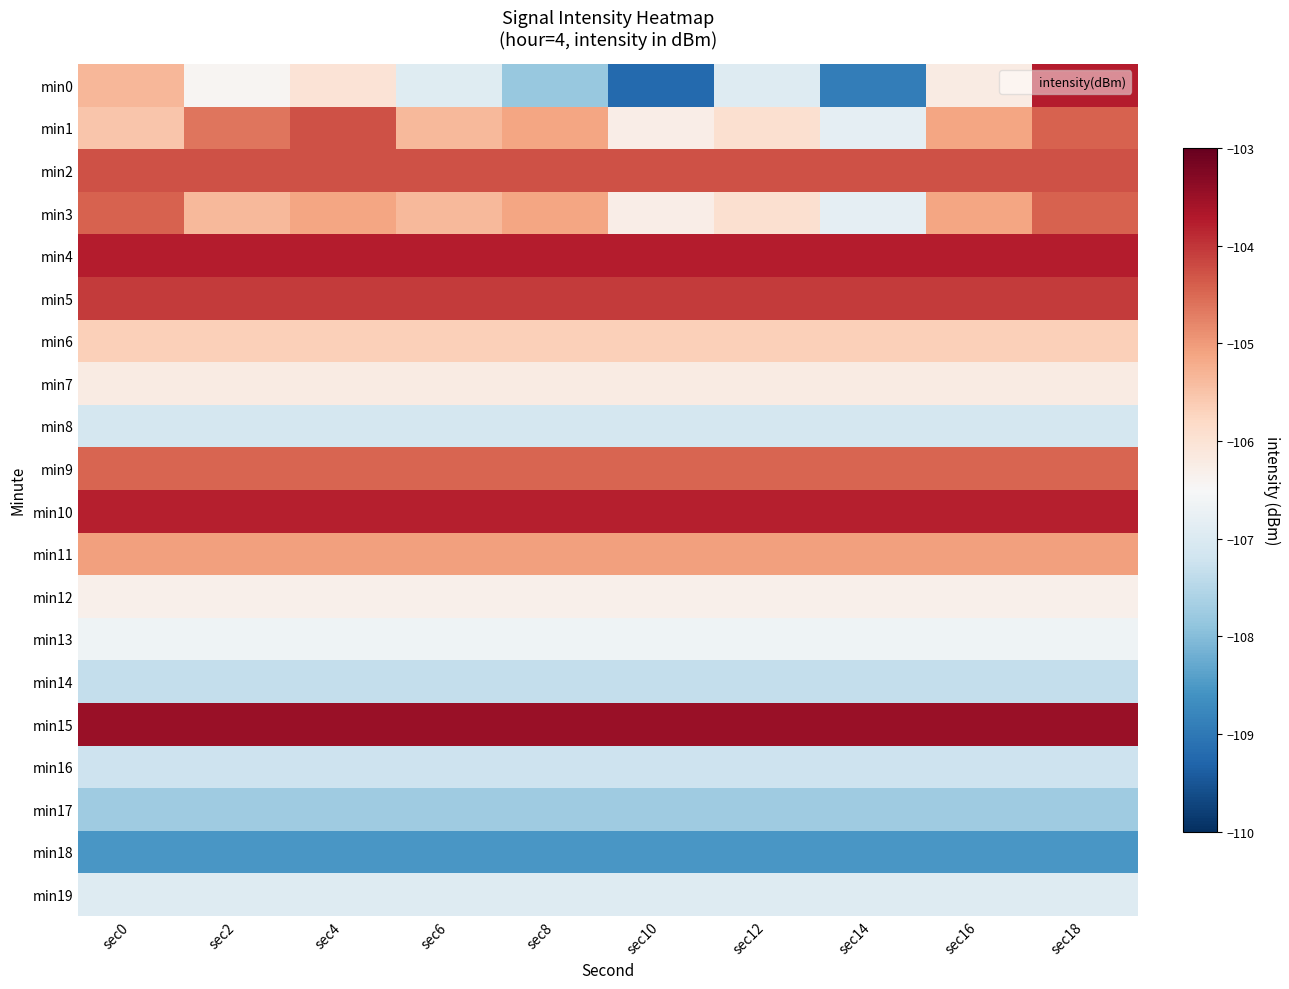

How many distinct data groups are displayed?

20